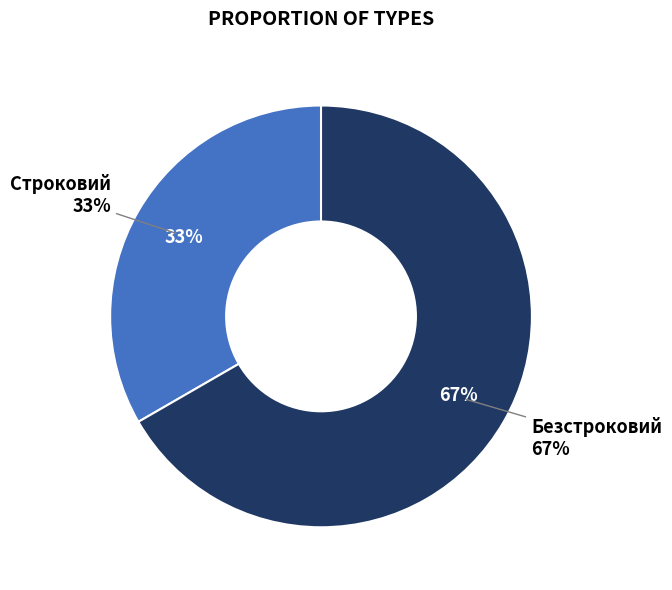

How many slices are in this pie chart?

2